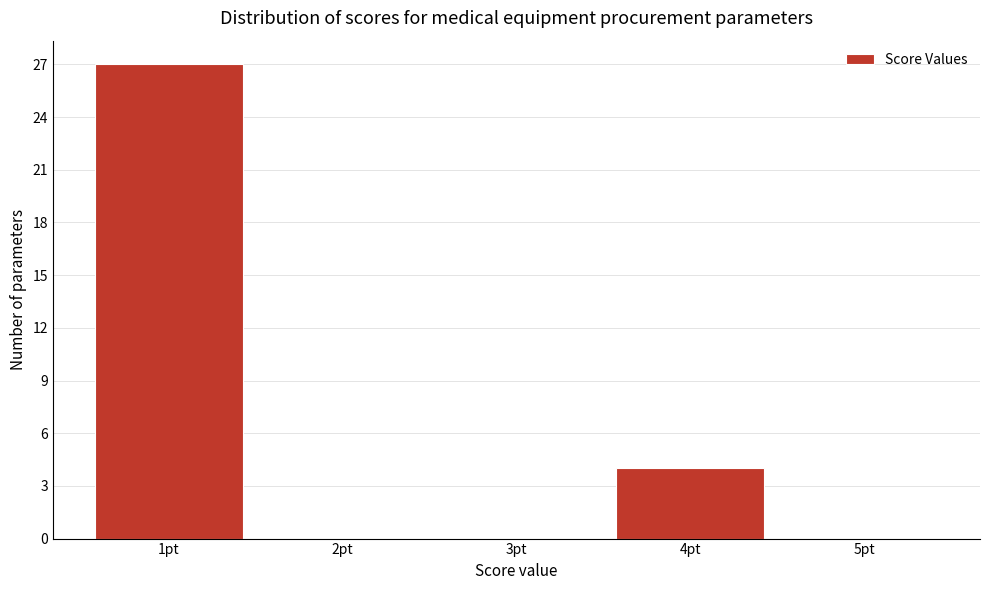

Over which range of the x-axis is the bar tallest?

0.5 to 1.5